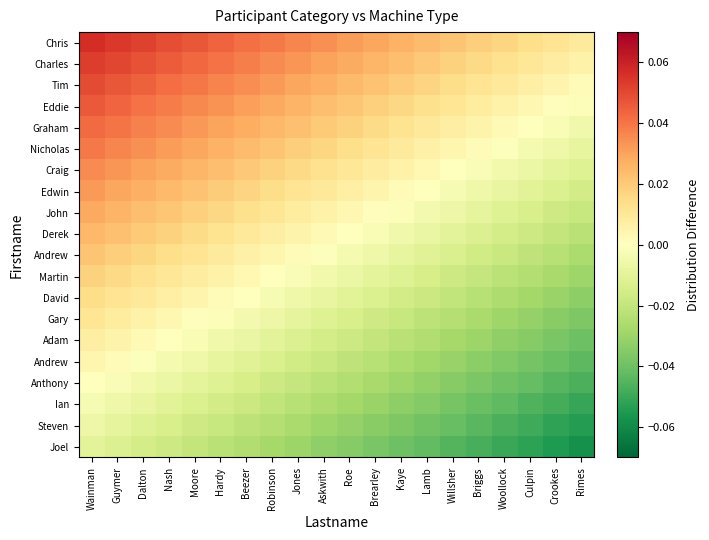

At which category is the sum across all series the highest?

Wainman